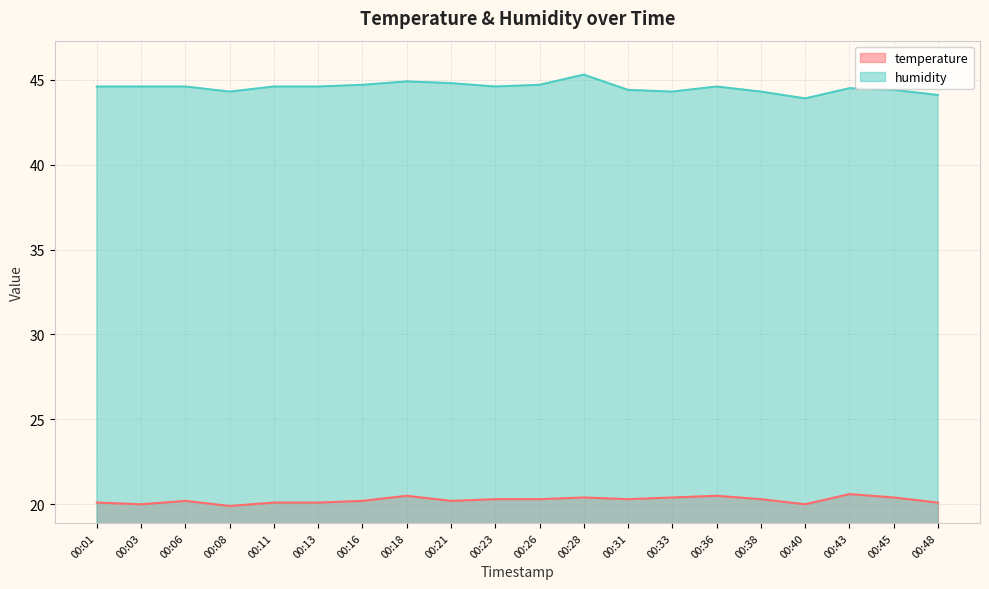

In humidity, how many points are higher than both neighbors (excluding endpoints)?

4